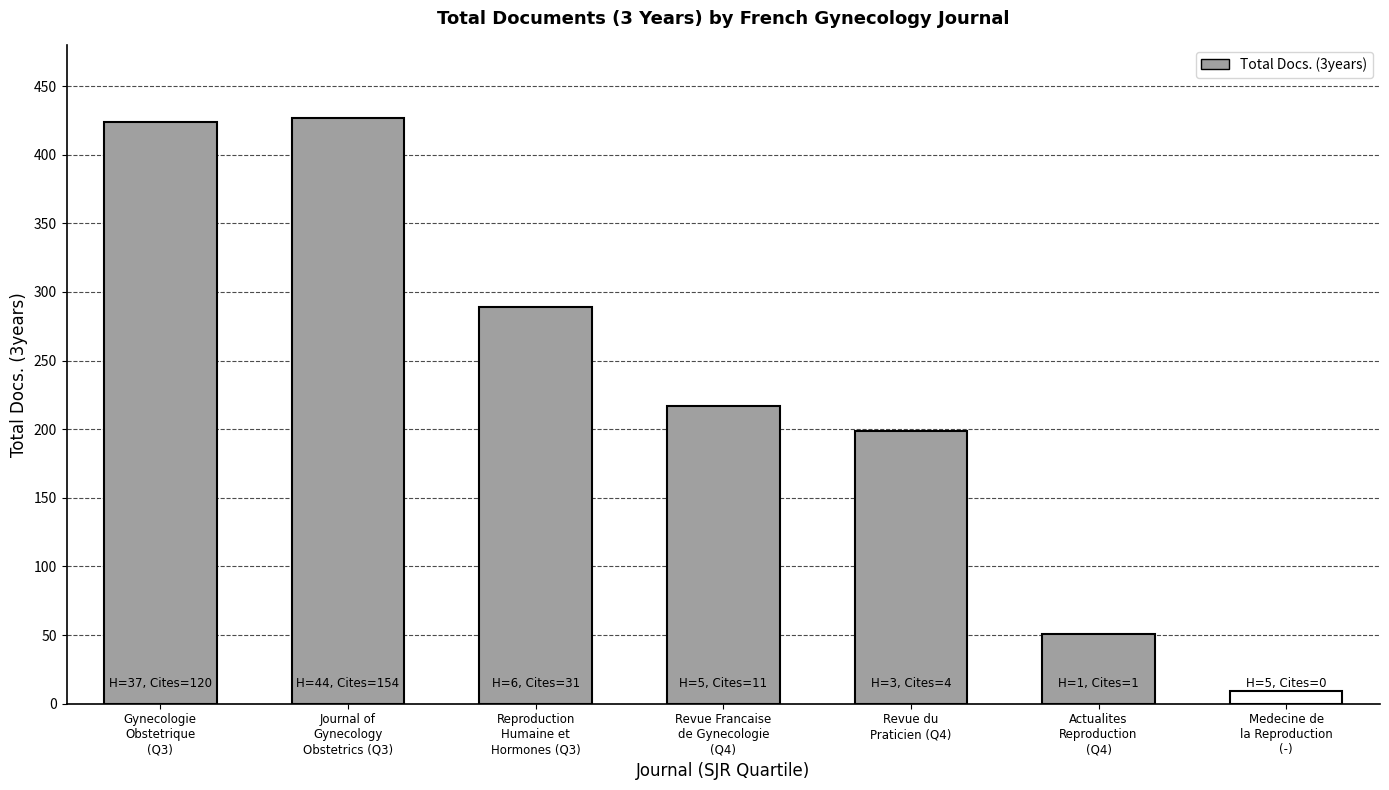

What is the difference between the second highest and second lowest values?

373